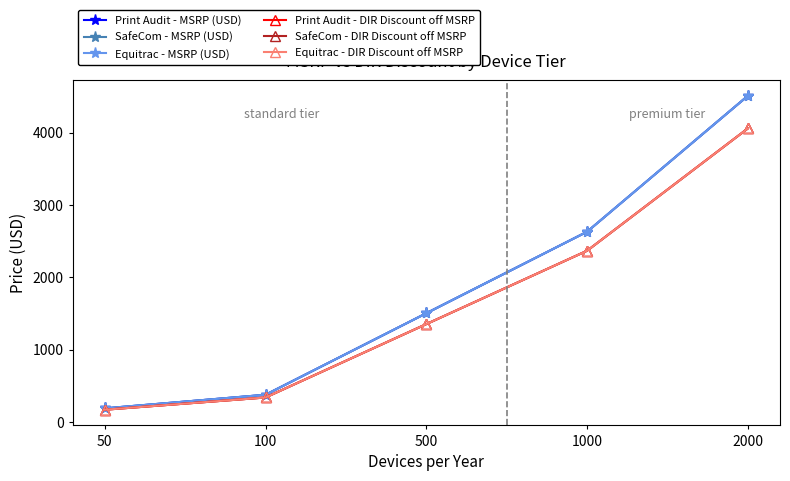

True or false: SafeCom - MSRP (USD) has a value of 1503.0 at 500.

True